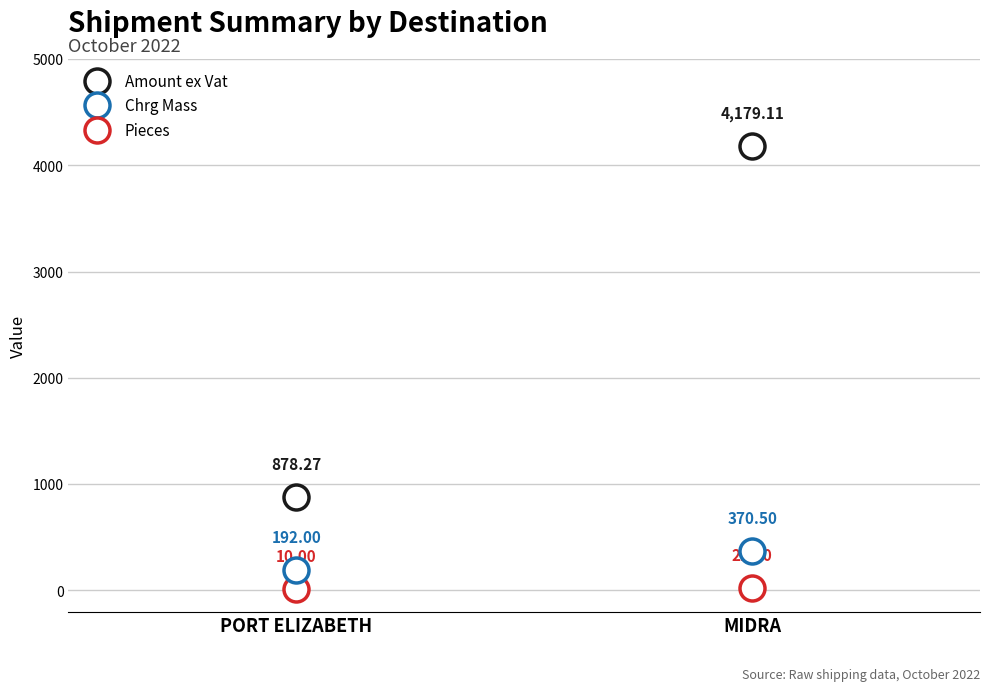

Which series has the largest total across all categories?

Amount ex Vat